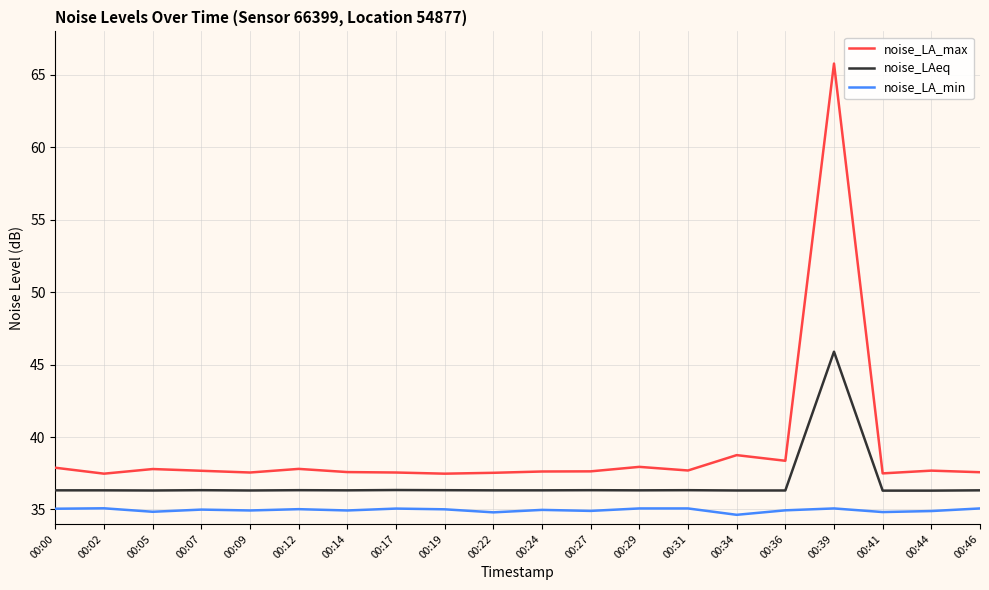

Which category has the highest value in the noise_LA_max series?

00:39